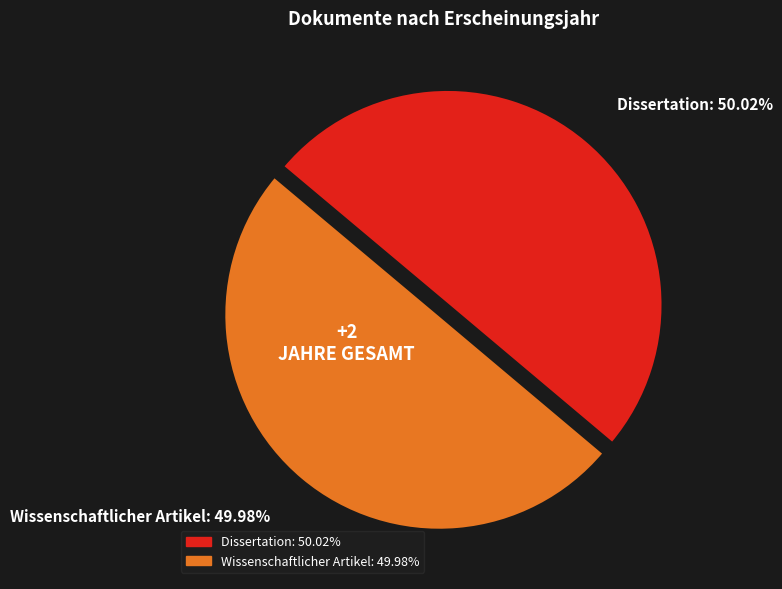

Is there a majority slice in this chart?

Yes